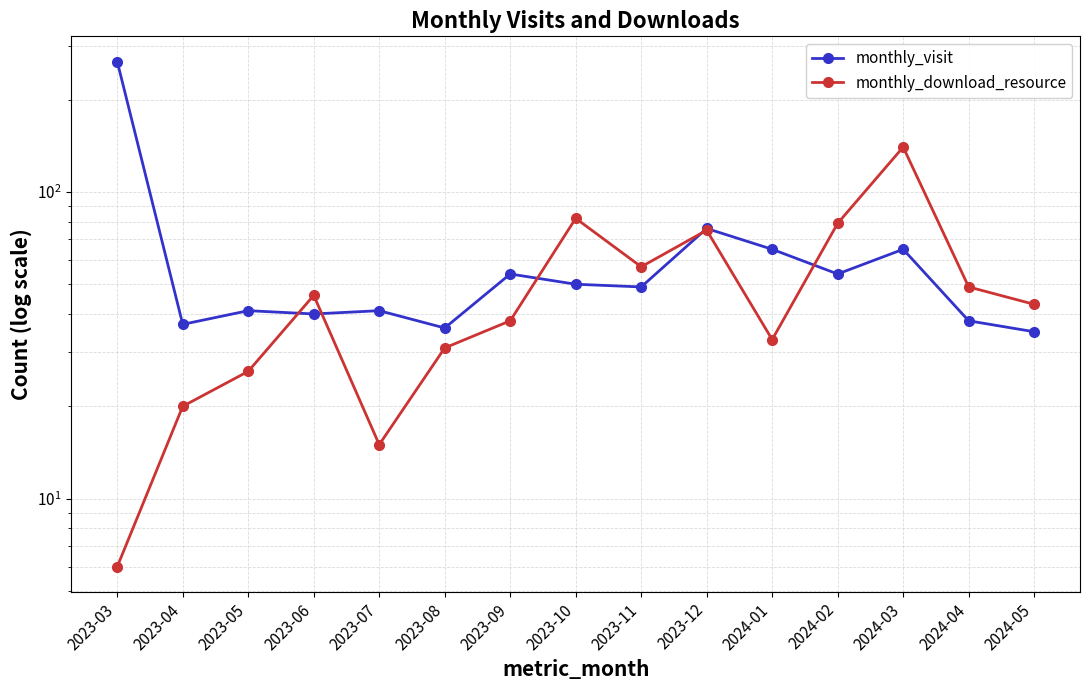

Which category has the lowest value in the monthly_download_resource series?

2023-03